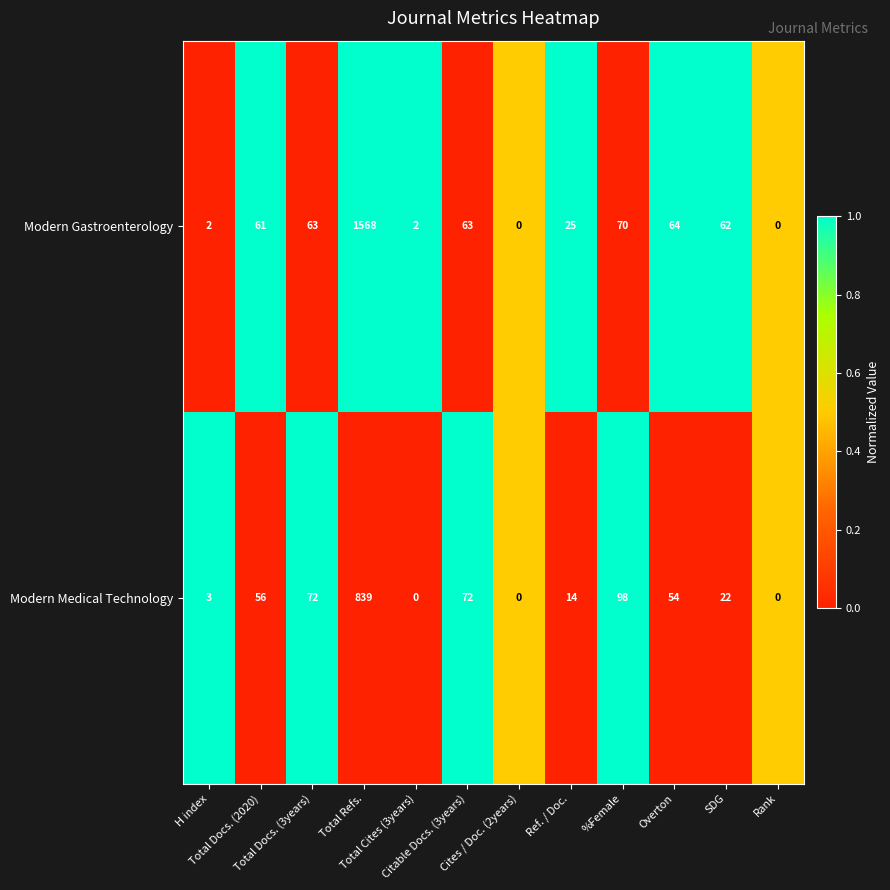

Which label corresponds to the largest value in the chart?

Total Refs.